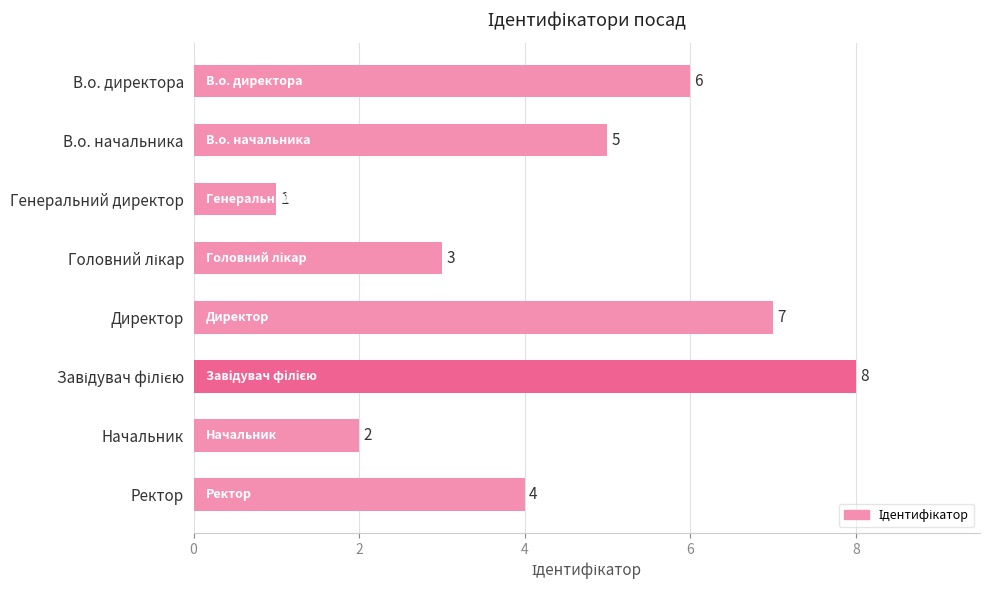

Where is the data nearest to the value 4?

Ректор